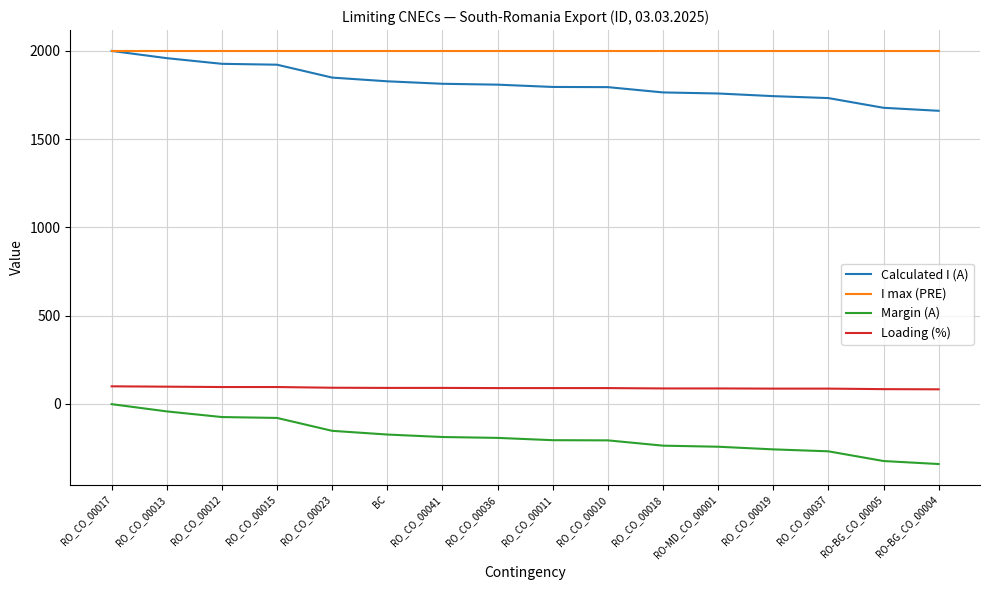

Read the Loading (%) value at RO-MD_CO_00001, to the nearest 10.

90